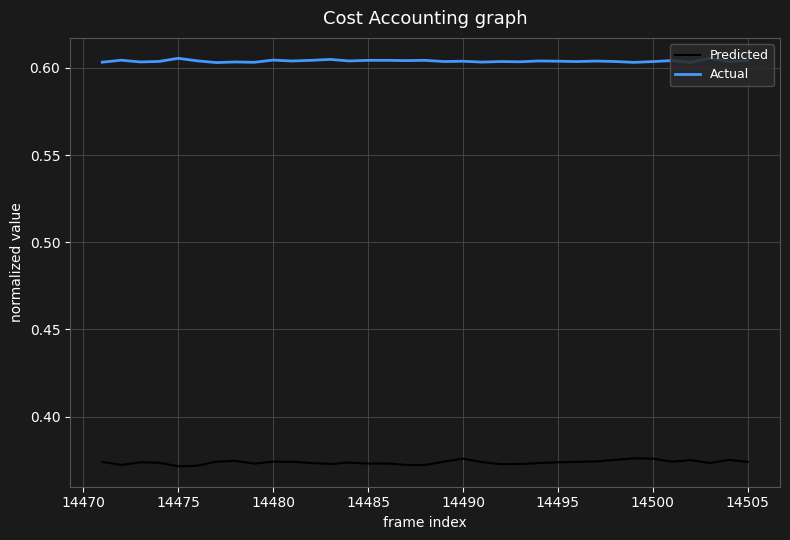

True or false: Predicted and Actual cross at least once.

False